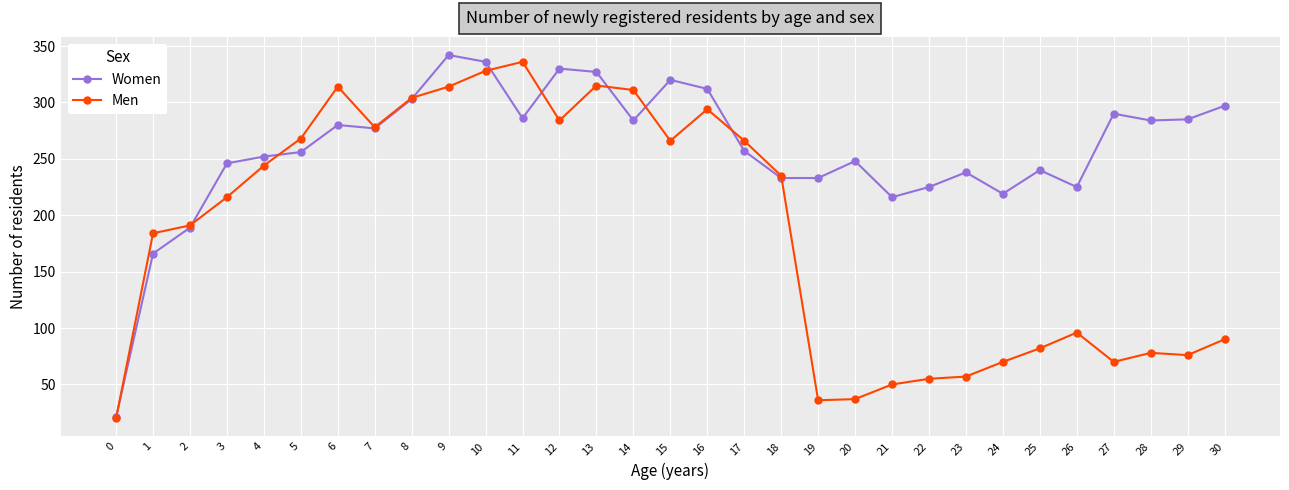

Read the Men value at 30.

90